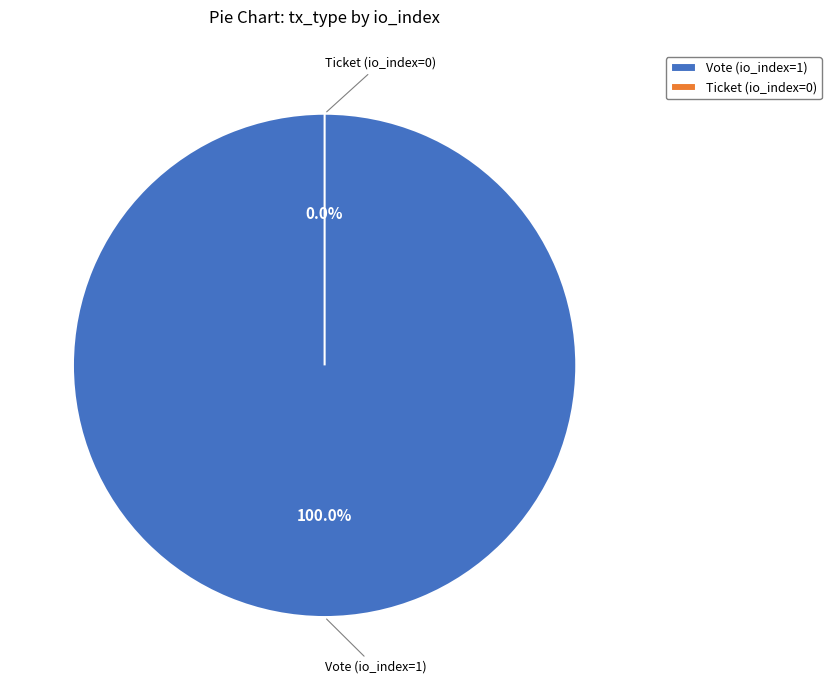

To the nearest percent, what is the average slice percentage?

50%